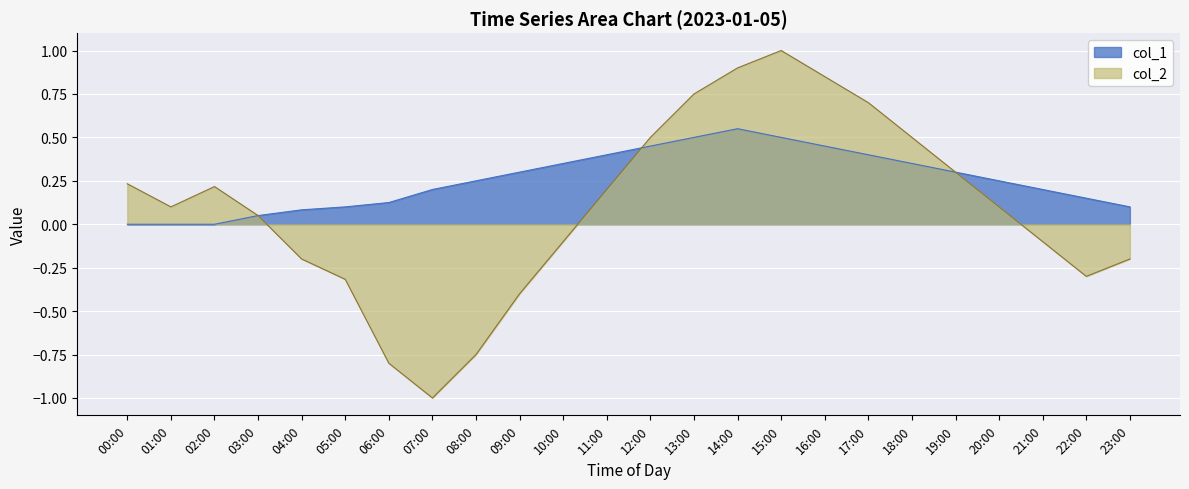

How many values in col_2 are below zero?

10